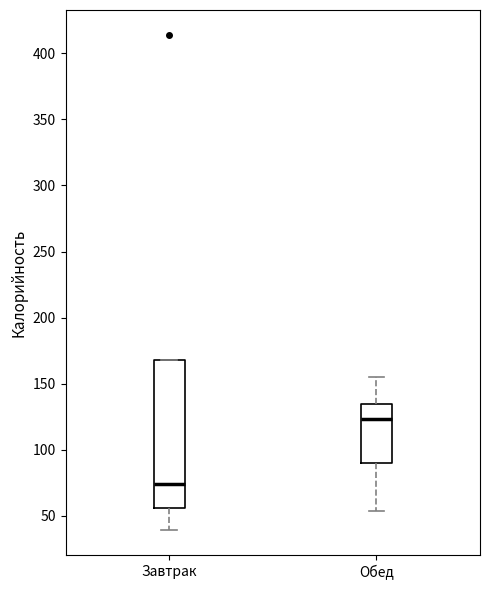

Which box is the tallest, from its lower edge to its upper edge?

Завтрак